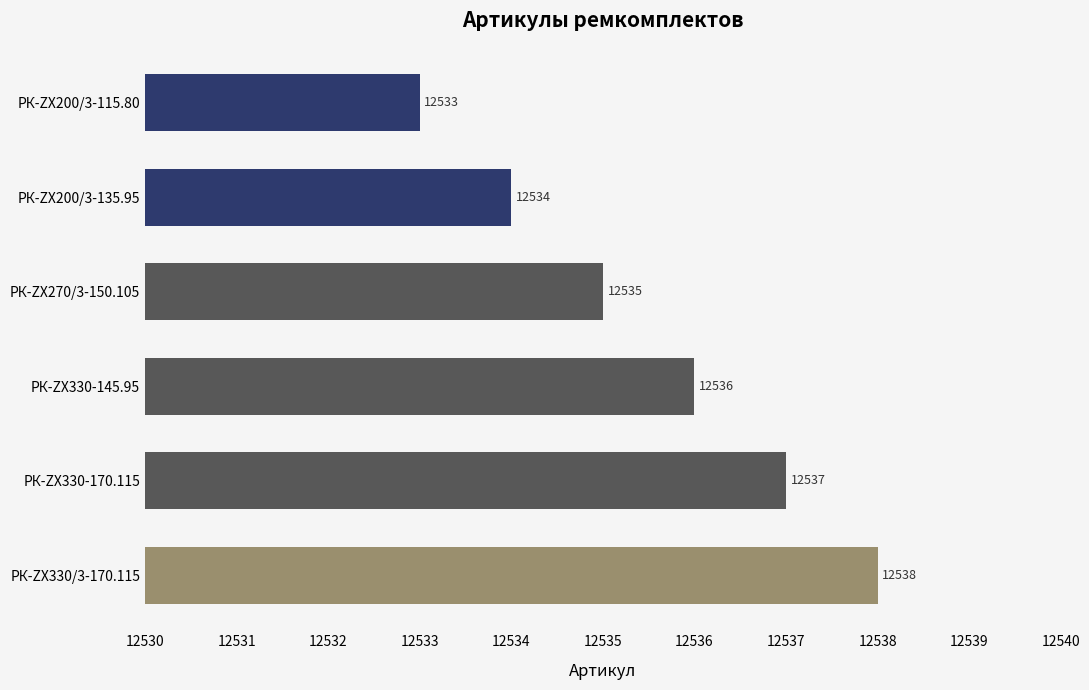

At which category does the chart reach its minimum across all series?

РК-ZX200/3-115.80